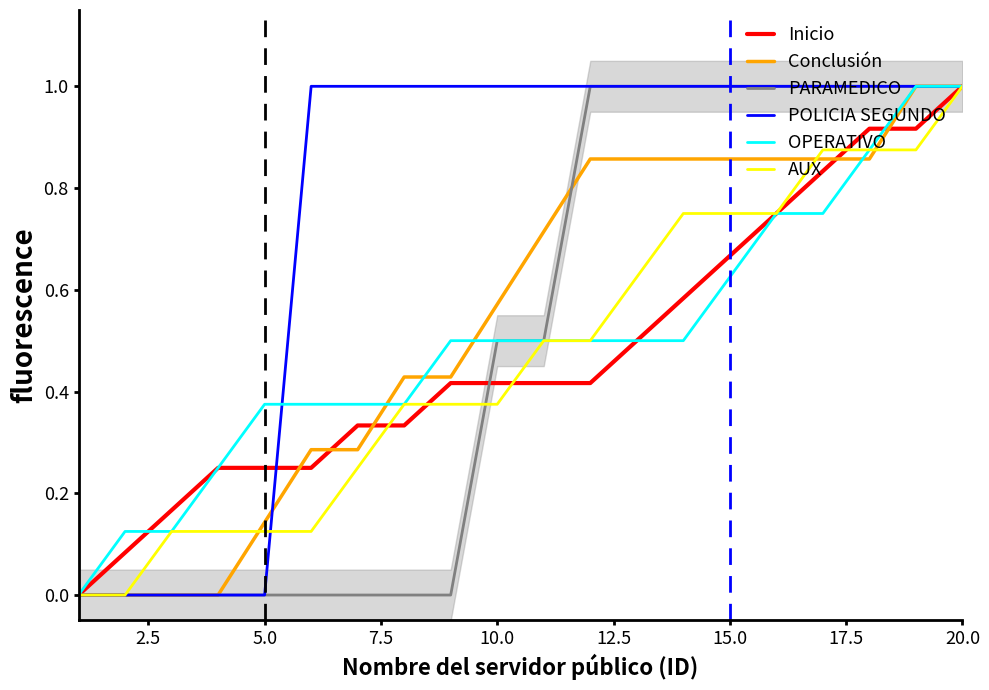

What is the maximum value for Inicio?

1.0